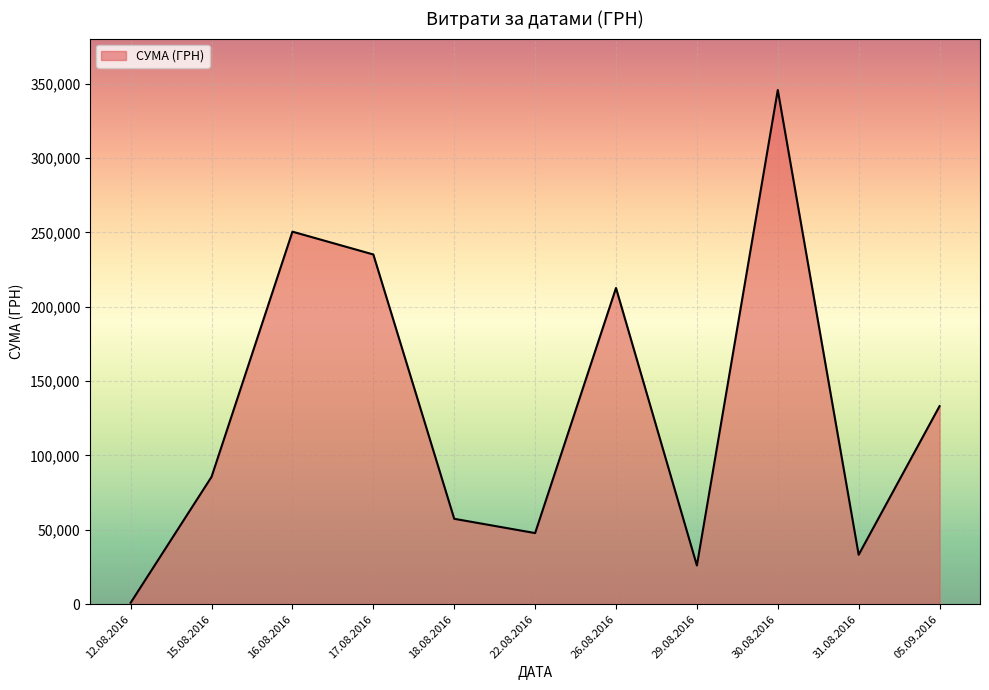

Is it true that the value at 22.08.2016 is 31046.8?

False